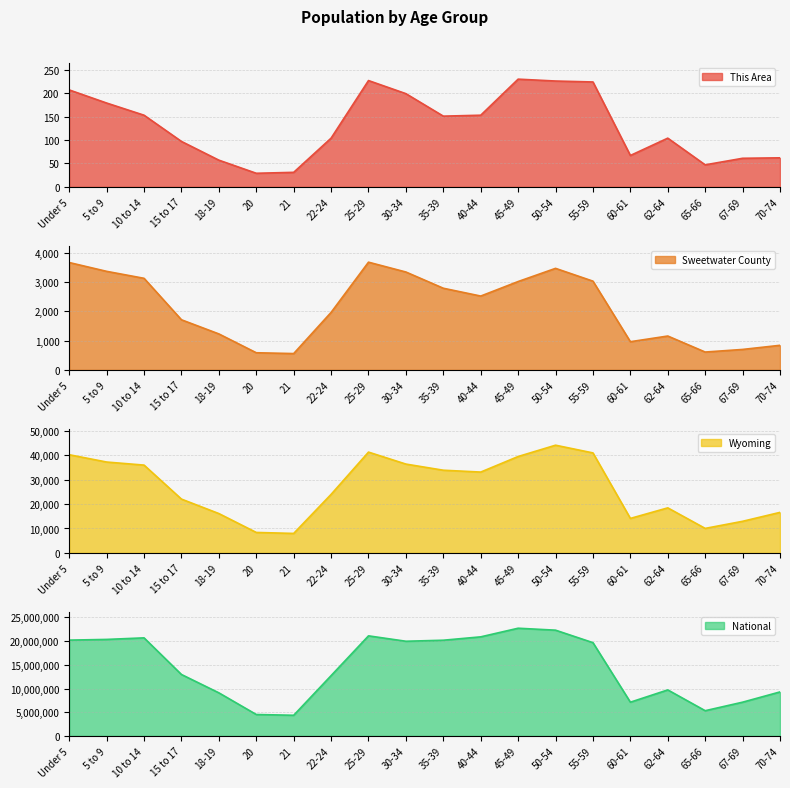

Reading left to right, list all the values displayed in this chart.

This Area: 207	179	153	97	57	29	31	104	227	199	151	153	230	226	224	67	104	47	61	62
Sweetwater County: 3666	3365	3127	1711	1228	585	557	1963	3678	3342	2788	2521	3017	3467	3030	962	1156	609	698	839
Wyoming: 40203	37213	35955	22031	16111	8377	7974	23967	41276	36373	33861	33105	39472	44105	40946	14123	18444	10034	12940	16594
National: 20201362	20348657	20677194	12954254	9086089	4519129	4354294	12712576	21101849	19962099	20179642	20890964	22708591	22298125	19664805	7113727	9704197	5319902	7115361	9278166